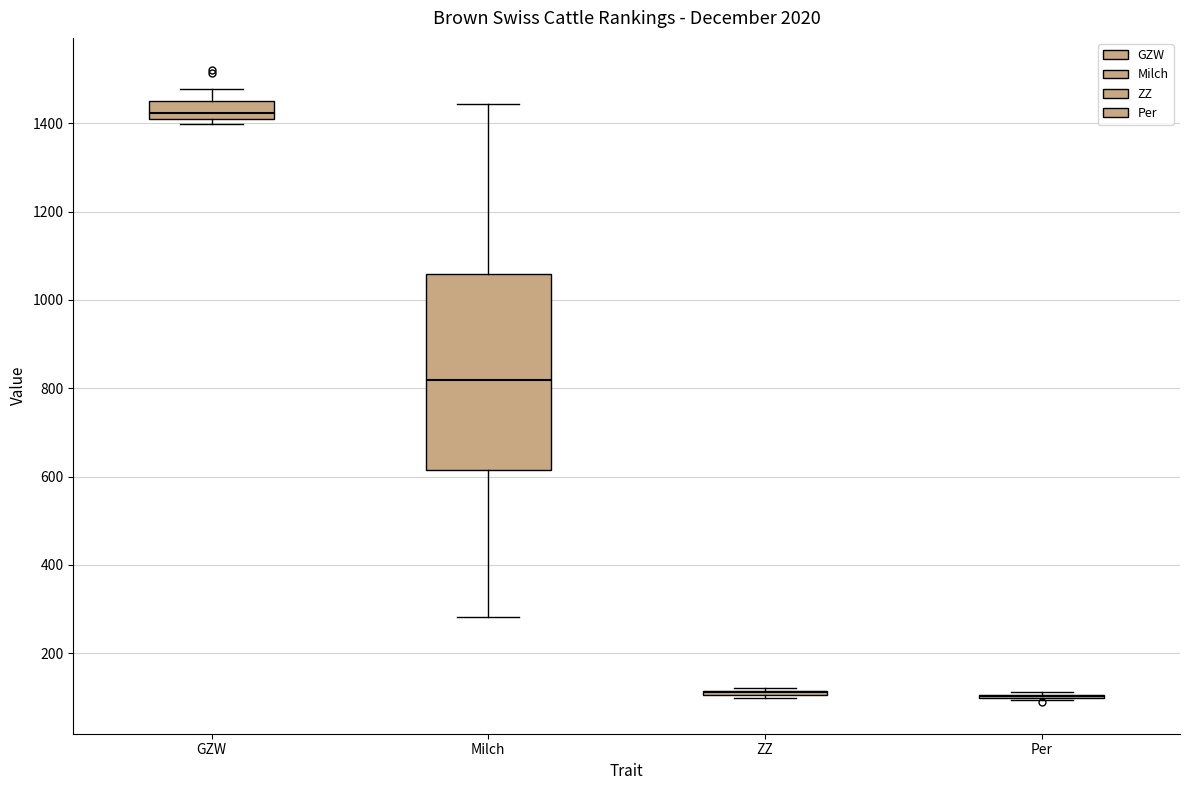

Which box is the tallest, from its lower edge to its upper edge?

Milch